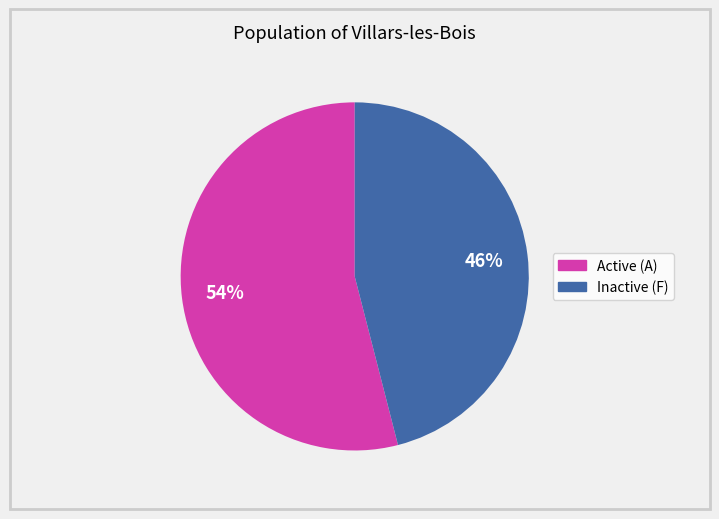

How many segments does this pie chart have?

2